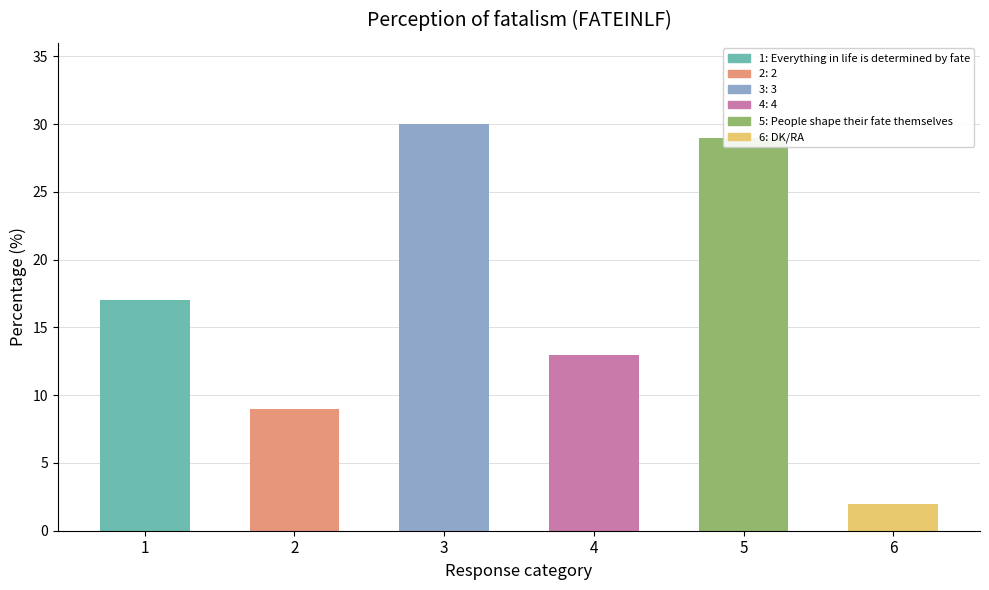

What is the difference between the maximum and minimum values?

28